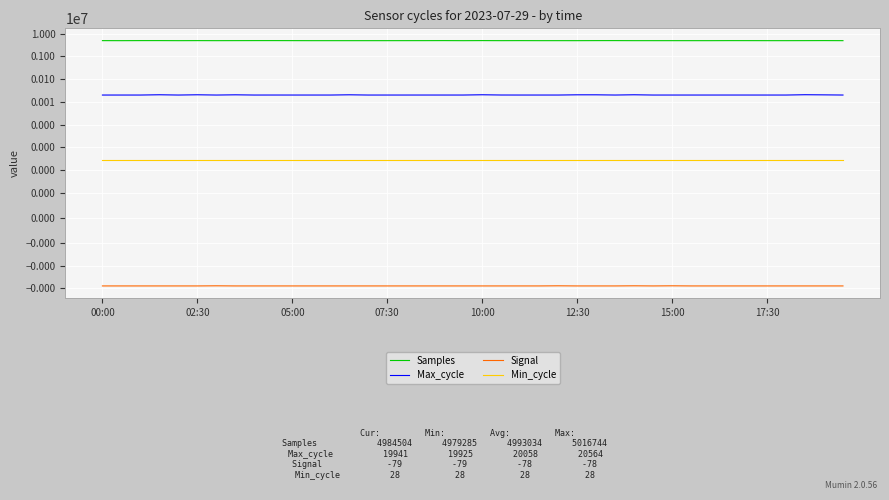

Between 9 and 34, which series saw the biggest shift?

Samples